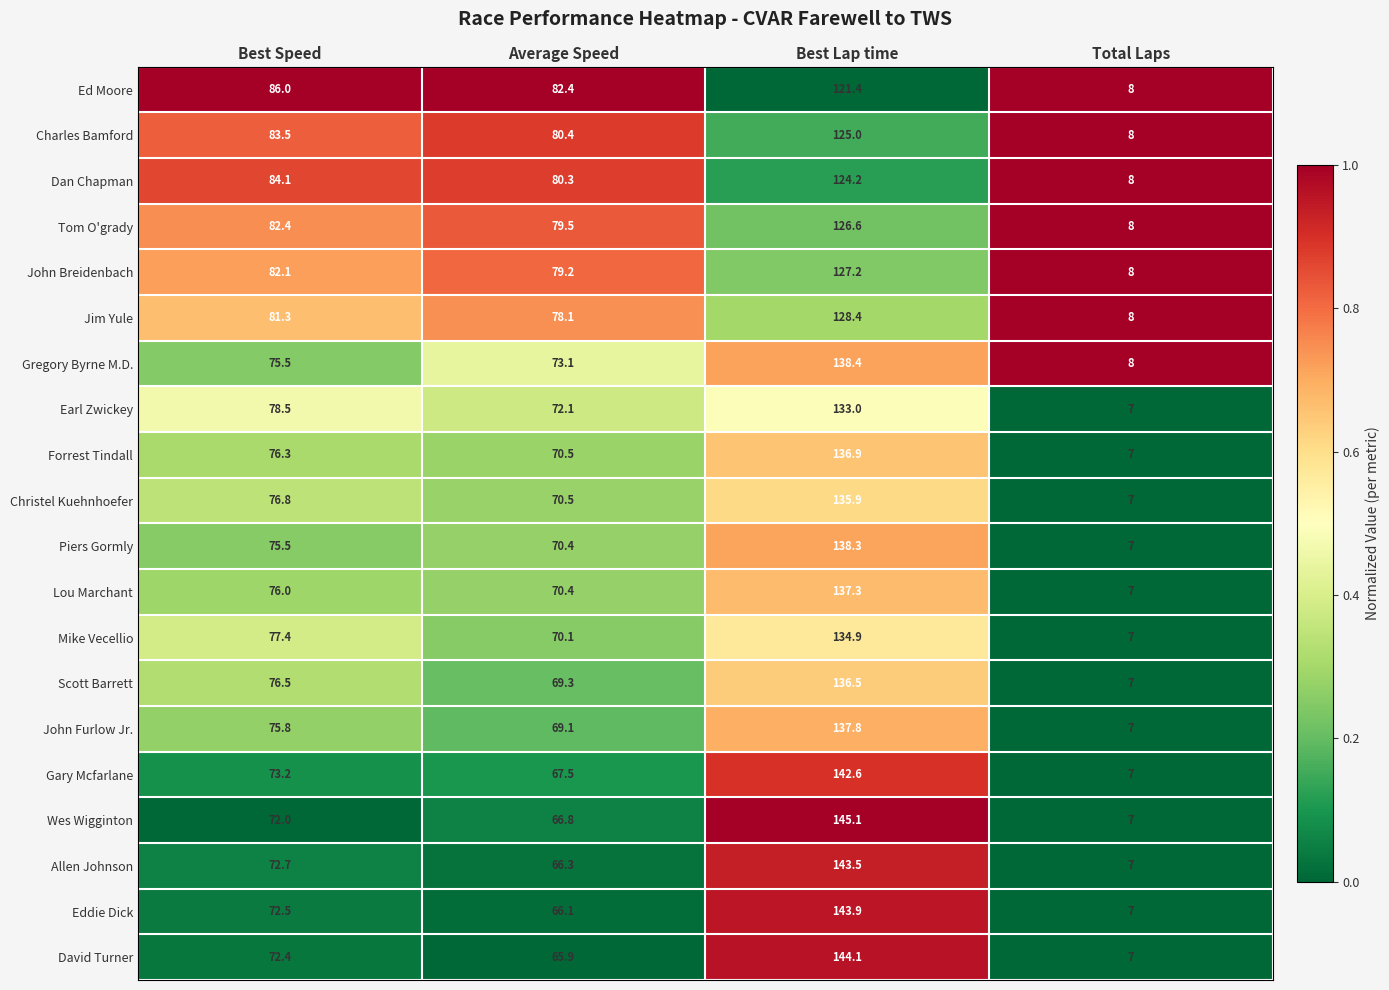

List the series in order of their peak value, highest first.

Wes Wigginton, David Turner, Eddie Dick, Allen Johnson, Gary Mcfarlane, Gregory Byrne M.D., Piers Gormly, John Furlow Jr., Lou Marchant, Forrest Tindall, Scott Barrett, Christel Kuehnhoefer, Mike Vecellio, Earl Zwickey, Jim Yule, John Breidenbach, Tom O'grady, Charles Bamford, Dan Chapman, Ed Moore